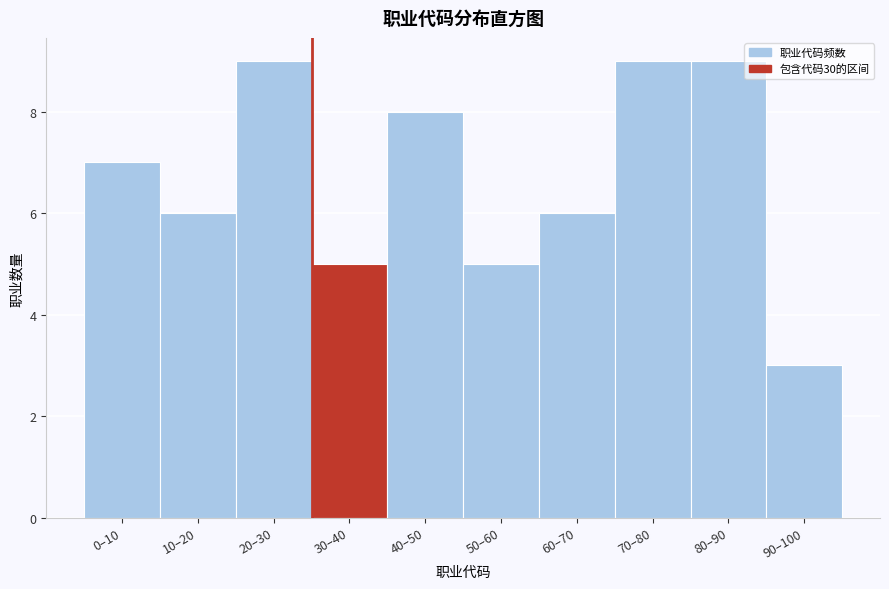

Reading left to right, extract all data points from this chart.

0–10=7	10–20=6	20–30=9	30–40=5	40–50=8	50–60=5	60–70=6	70–80=9	80–90=9	90–100=3